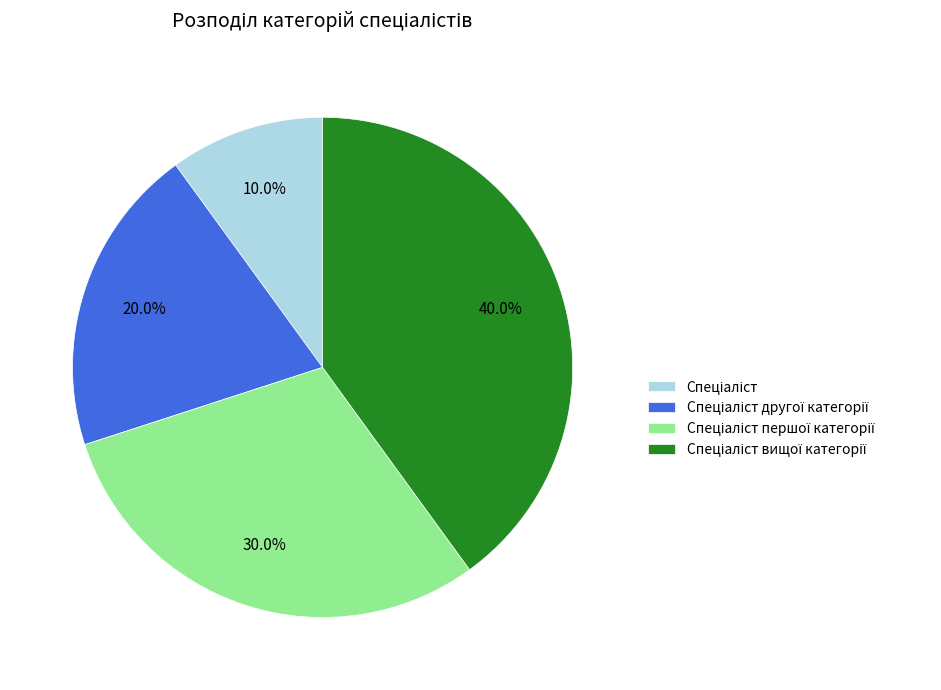

Does any single category account for the majority?

No